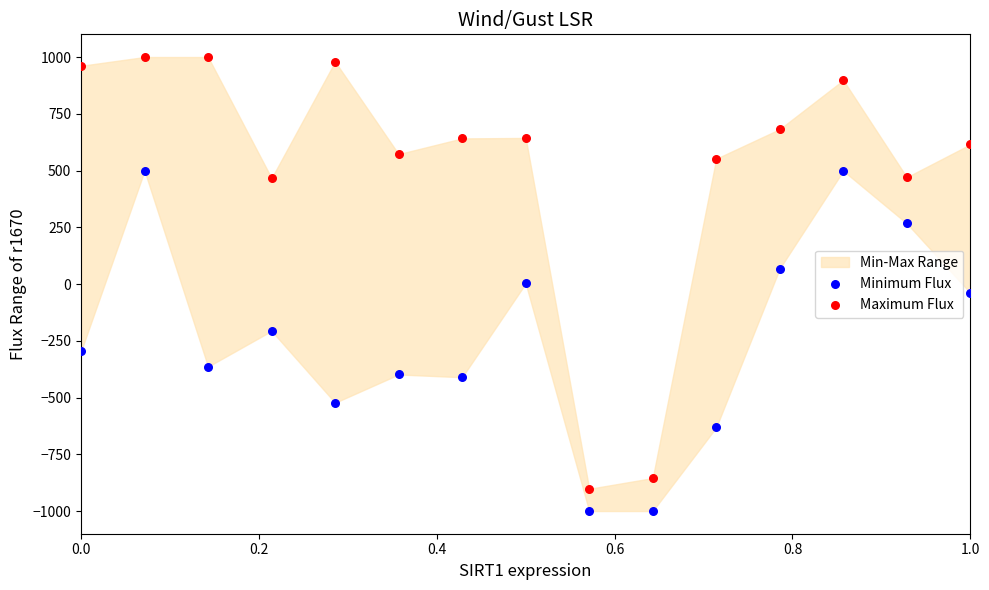

Across all data points, what is the range of X values (max minus min)?

1.0